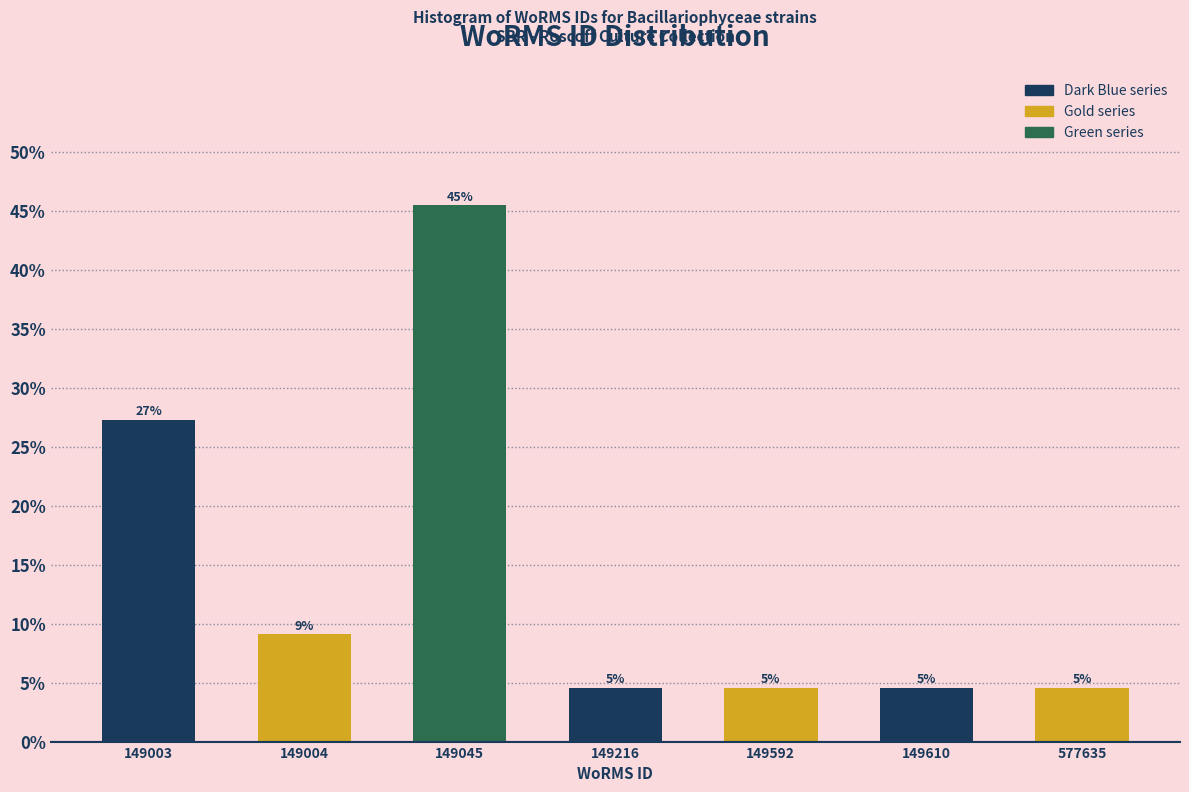

Are the bars horizontal?

No